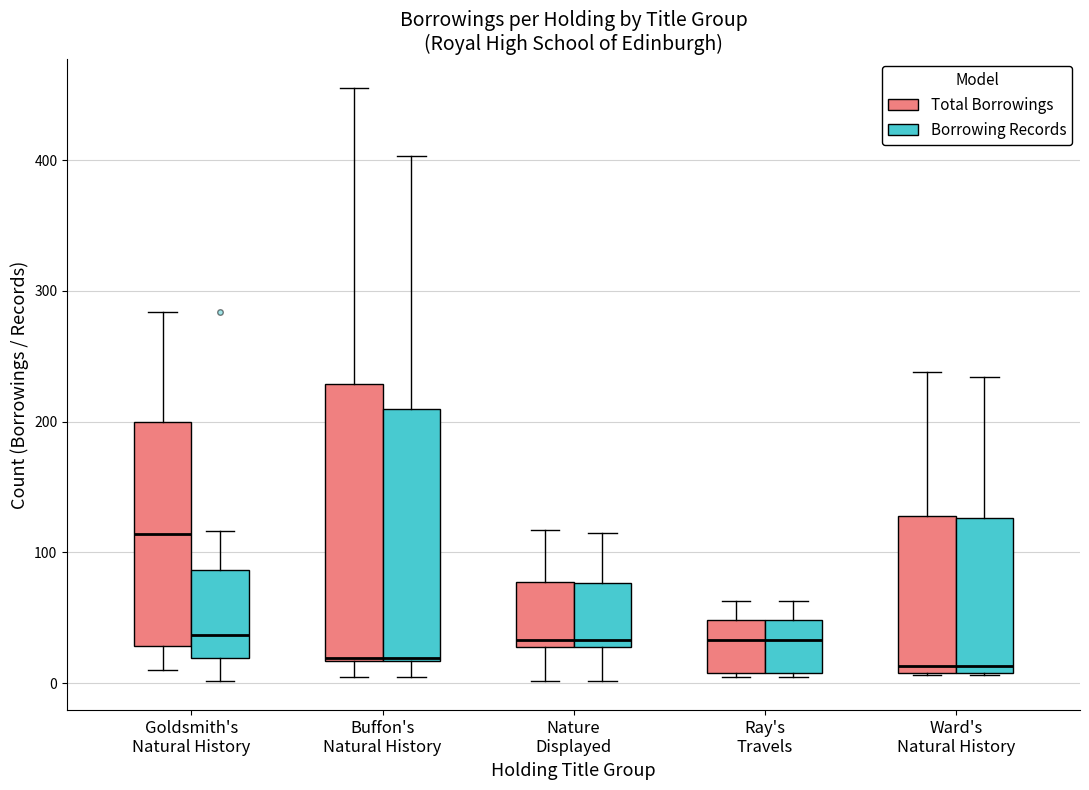

Reading left to right, read every box against the y-axis: the position of its median line, the range the box covers, and the ends of its whiskers. The values are not printed on the chart, so give them approximately, as read against the axis.

Goldsmith's Natural History (Total Borrowings): median 110, box 30 to 200, whiskers 10 to 280
Goldsmith's Natural History (Borrowing Records): median 40, box 20 to 90, whiskers 0 to 120
Buffon's Natural History (Total Borrowings): median 20, box 20 to 230, whiskers 10 to 460
Buffon's Natural History (Borrowing Records): median 20, box 20 to 210, whiskers 10 to 400
Nature Displayed (Total Borrowings): median 30 (just above the box's lower edge), box 30 to 80, whiskers 0 to 120
Nature Displayed (Borrowing Records): median 30 (just above the box's lower edge), box 30 to 80, whiskers 0 to 120
Ray's Travels (Total Borrowings): median 30, box 10 to 50, whiskers 10 to 60
Ray's Travels (Borrowing Records): median 30, box 10 to 50, whiskers 10 to 60
Ward's Natural History (Total Borrowings): median 10 (just above the box's lower edge), box 10 to 130, whiskers 10 to 240
Ward's Natural History (Borrowing Records): median 10 (just above the box's lower edge), box 10 to 130, whiskers 10 to 230